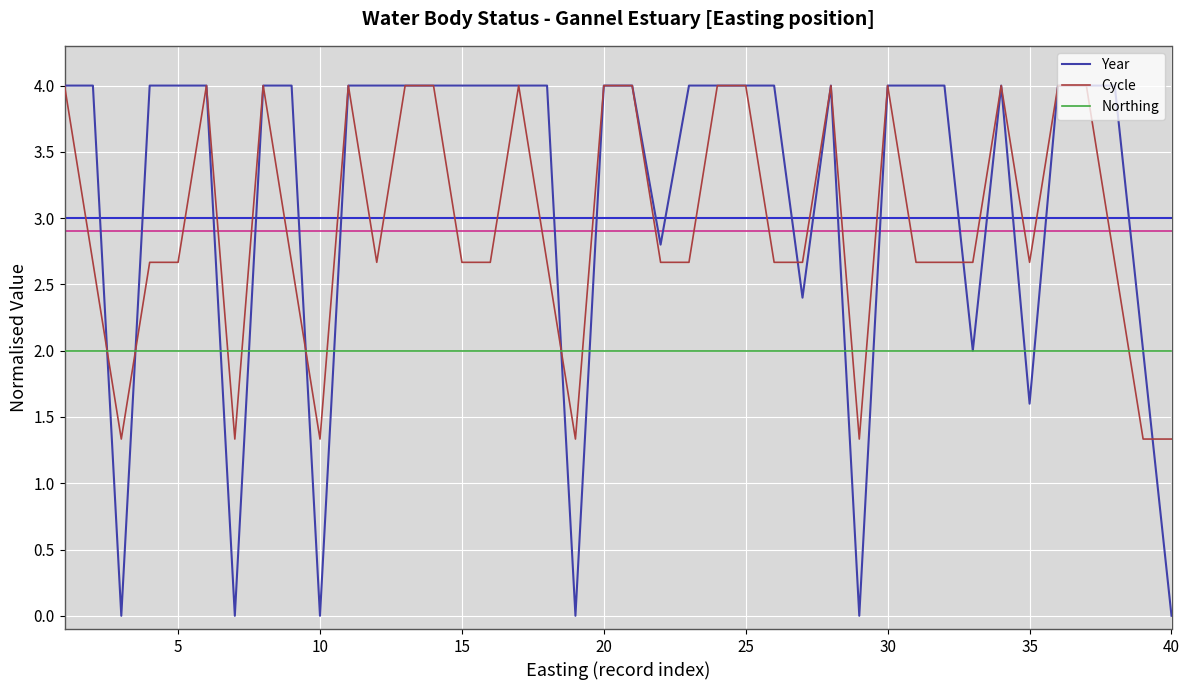

Count the number of categories in the chart.

40